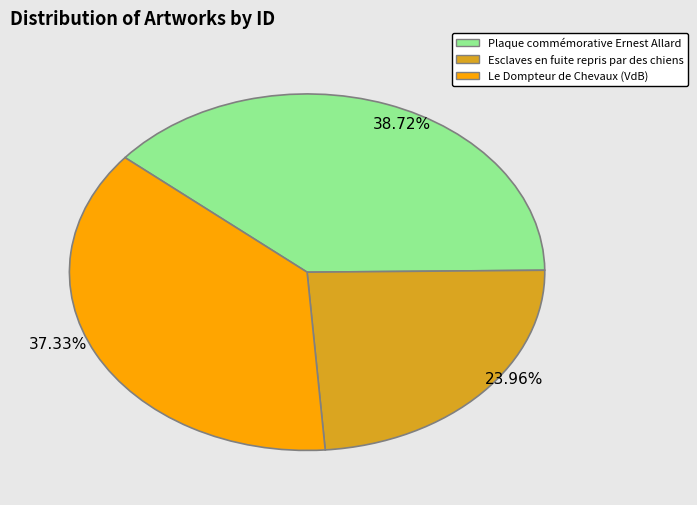

Combined, do Esclaves en fuite repris par des chiens and Le Dompteur de Chevaux (VdB) account for over 50%?

Yes